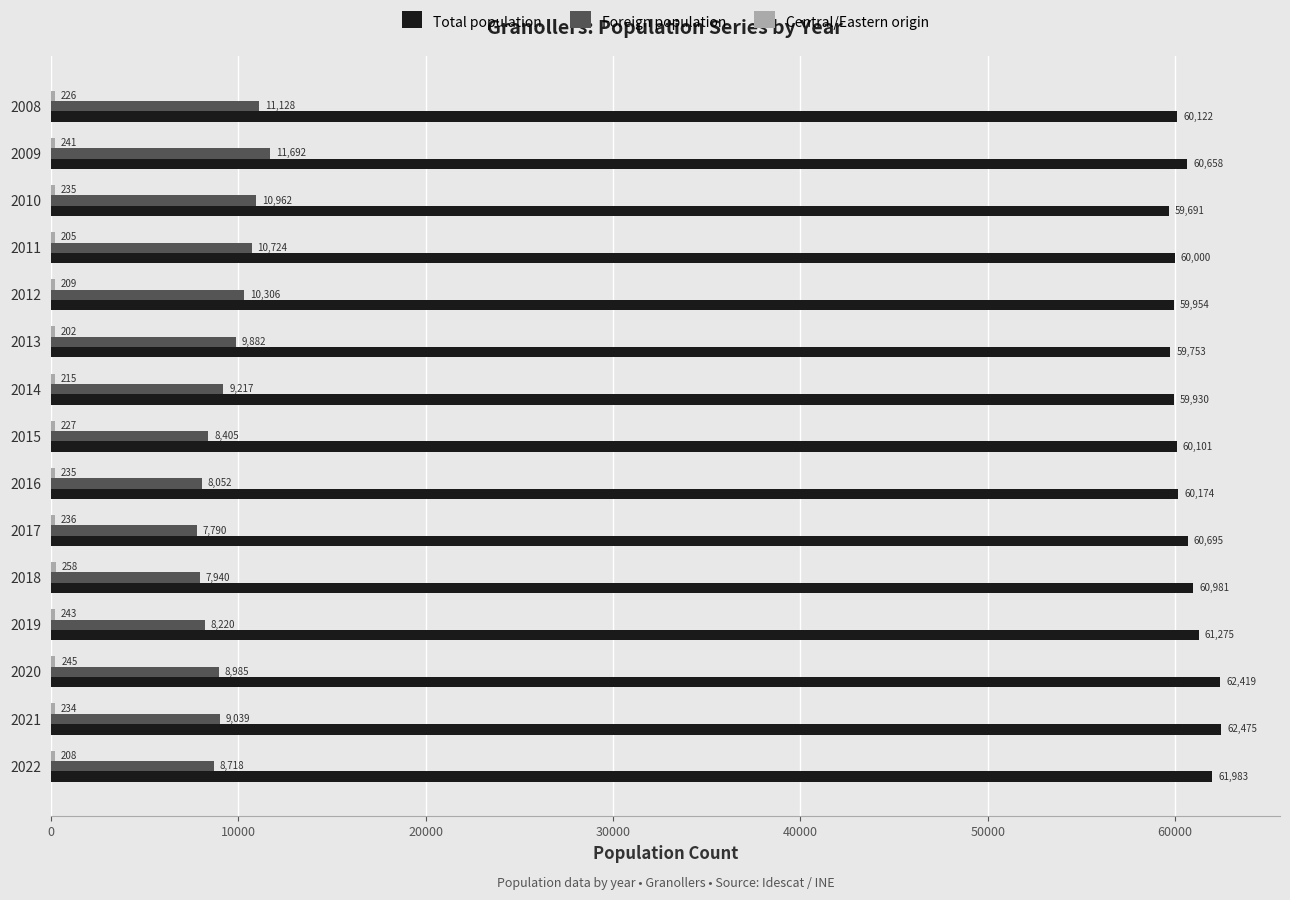

What is the smallest value displayed?

202